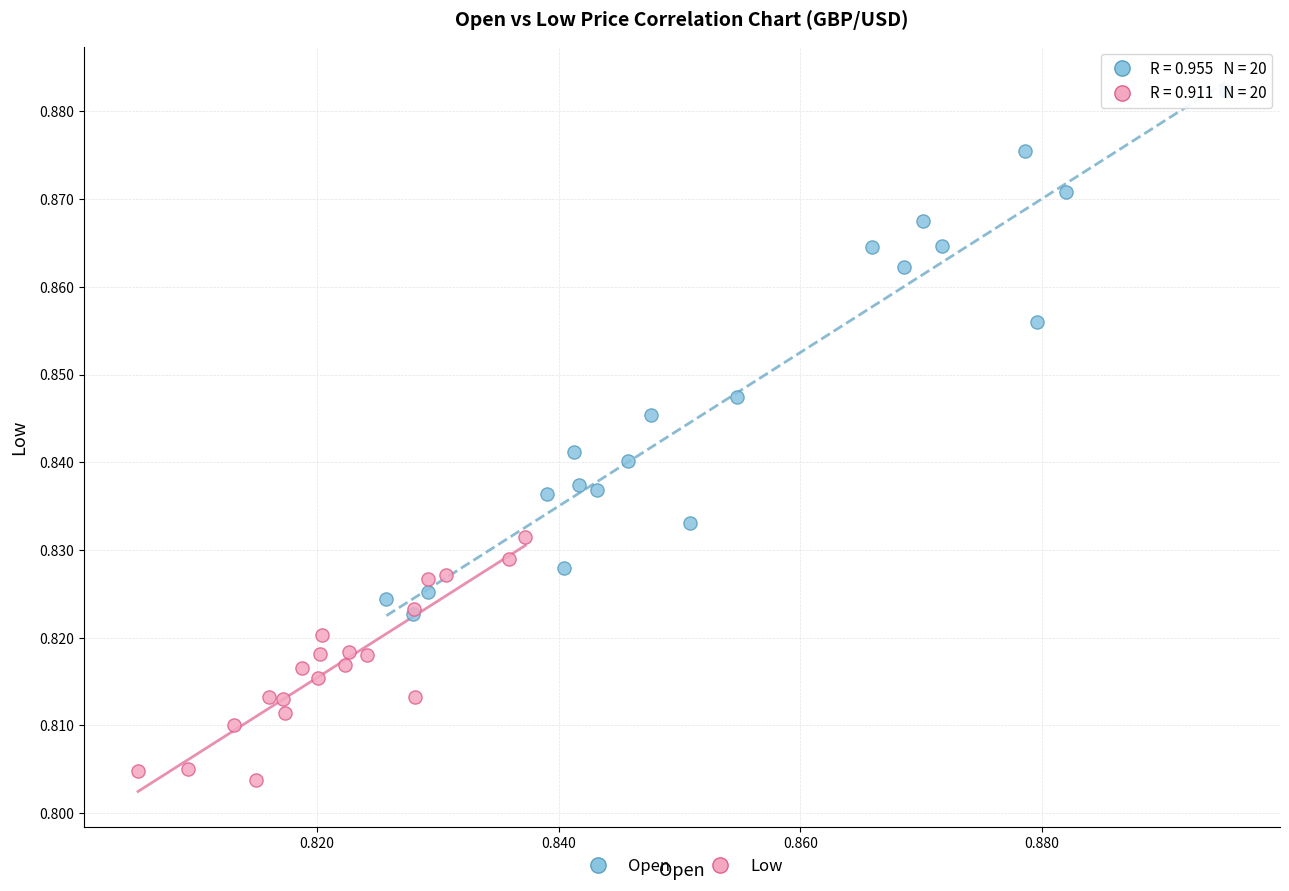

Which series reaches the minimum Y coordinate?

Low